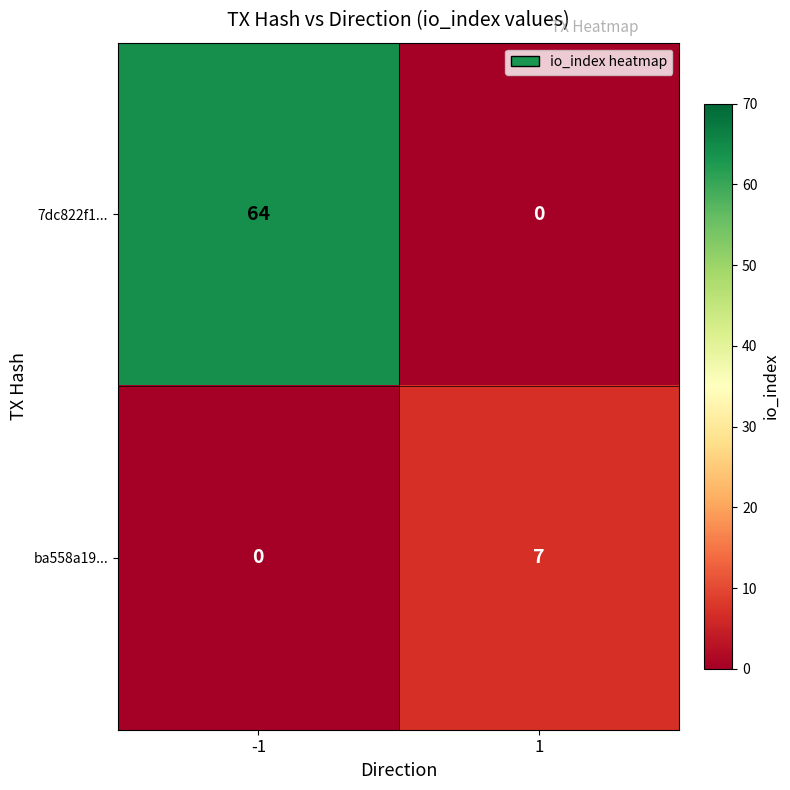

Which series has the largest range (max minus min)?

7dc822f1...